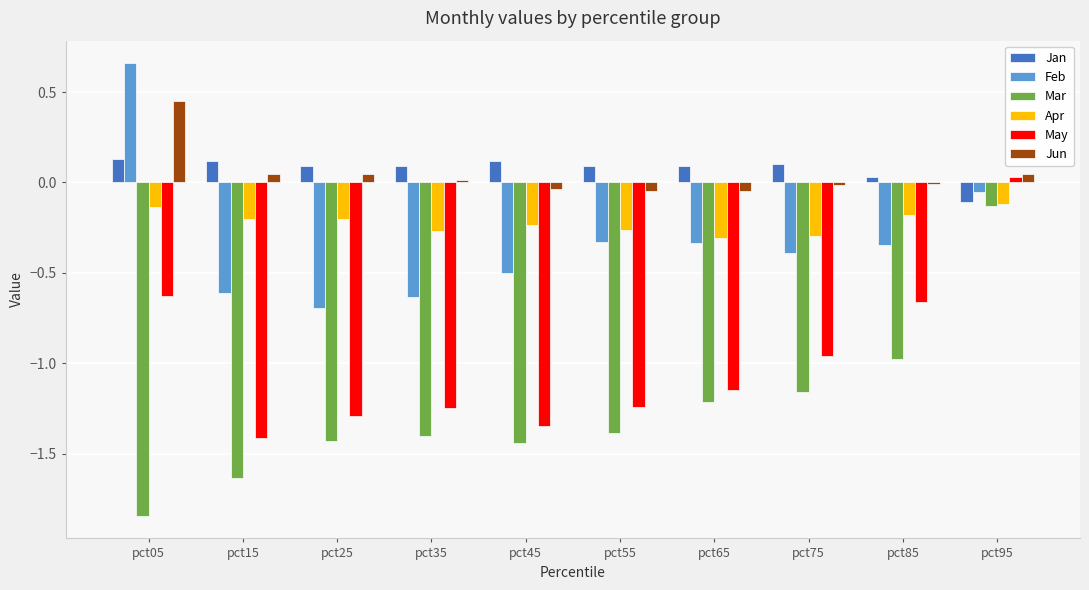

The Jun series shows 0.0 at pct95. True or false?

True